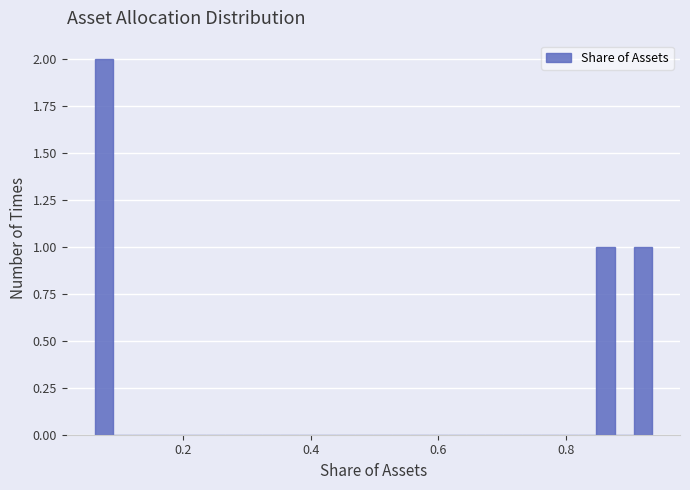

Around what value on the x-axis is the tallest bar? Give the approximate position of its centre, as read against the axis.

0.08